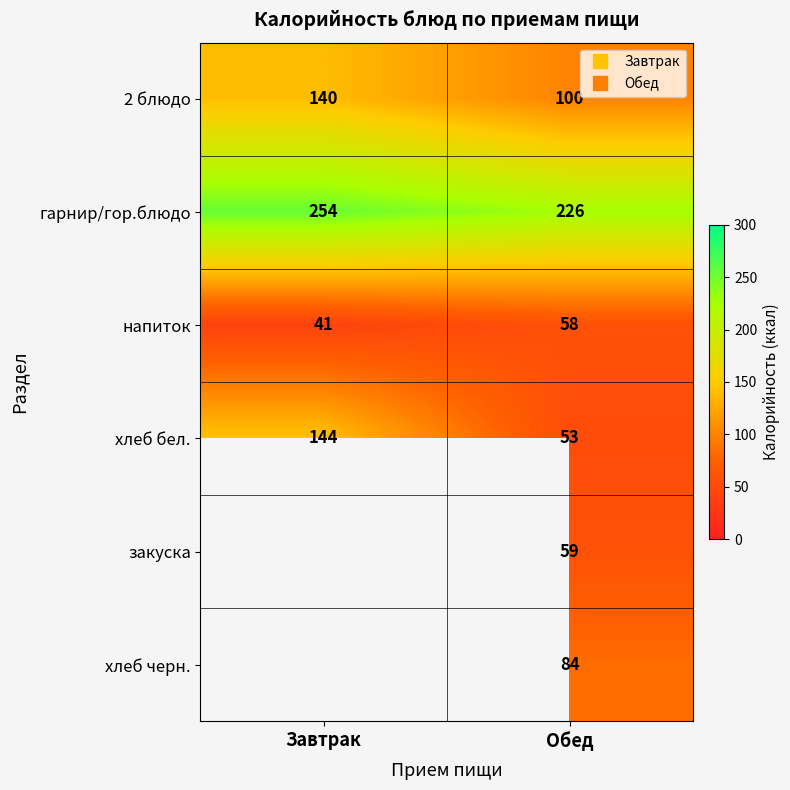

At Обед, list the series in order from largest to smallest.

гарнир/гор.блюдо, 2 блюдо, хлеб черн., закуска, напиток, хлеб бел.